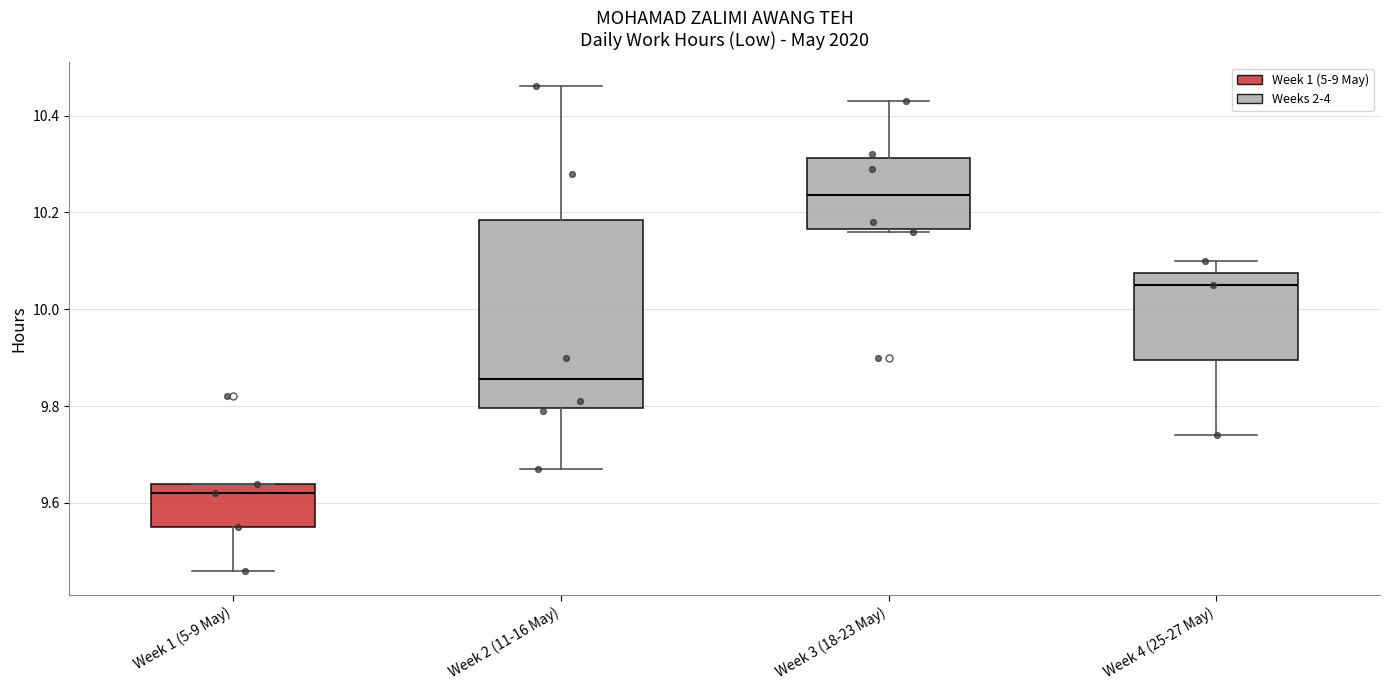

Reading left to right, read every box against the y-axis: the position of its median line, the range the box covers, and the ends of its whiskers. The values are not printed on the chart, so give them approximately, as read against the axis.

Week 1 (5-9 May): median 9.62, box 9.56 to 9.64, whiskers 9.46 to 9.64
Week 2 (11-16 May): median 9.86, box 9.80 to 10.18, whiskers 9.68 to 10.46
Week 3 (18-23 May): median 10.24, box 10.16 to 10.32, whiskers 10.16 to 10.44
Week 4 (25-27 May): median 10.06, box 9.90 to 10.08, whiskers 9.74 to 10.10